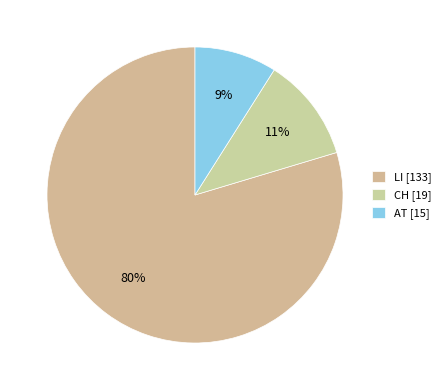

How many segments does this pie chart have?

3